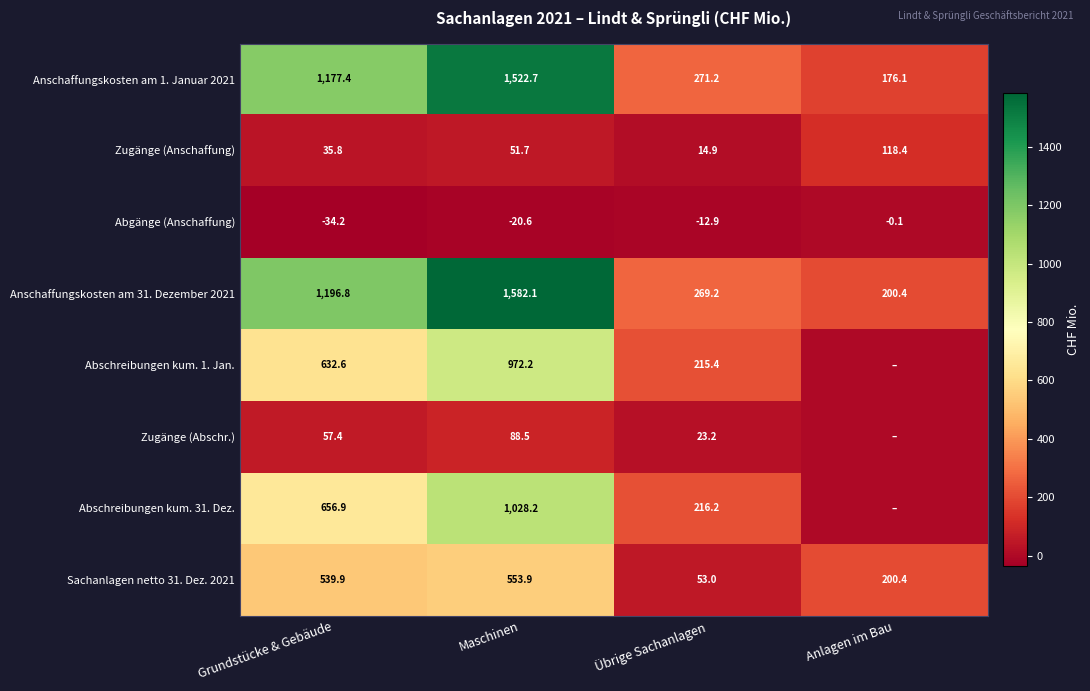

Where is Anschaffungskosten am 31. Dezember 2021 nearest to the value 891?

Grundstücke & Gebäude